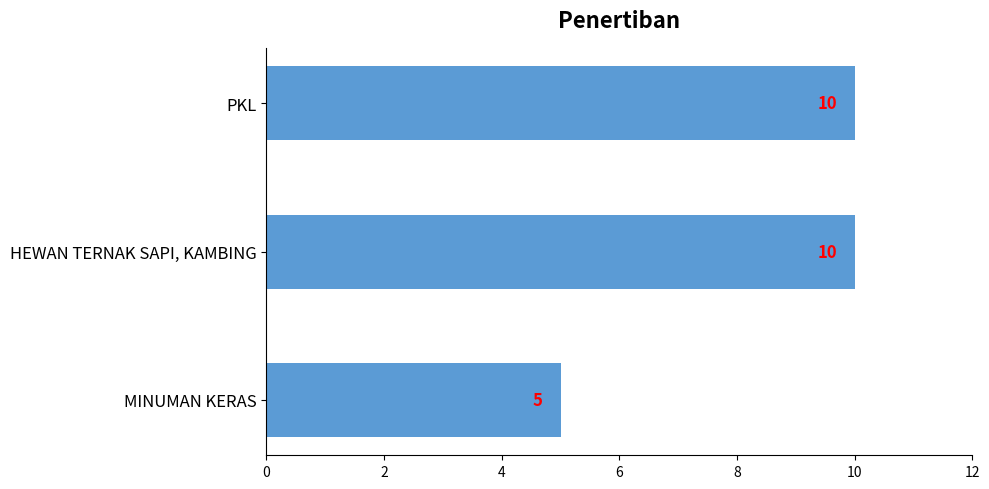

What is the sum of all values?

25